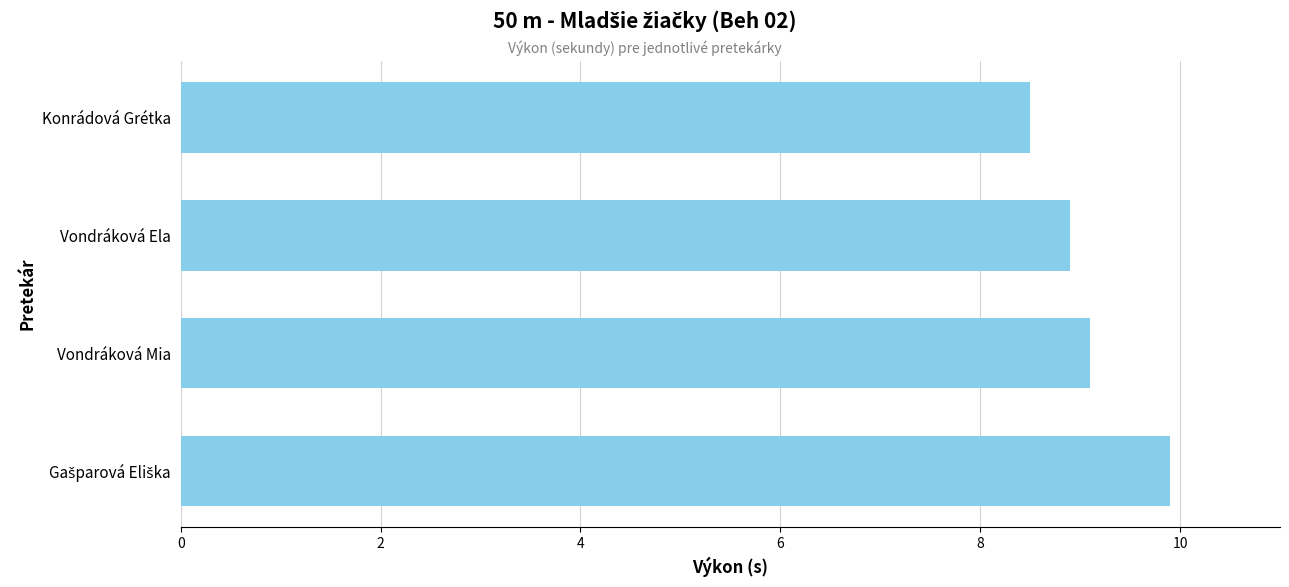

What is the difference between the values at Konrádová Grétka and Vondráková Mia?

0.6